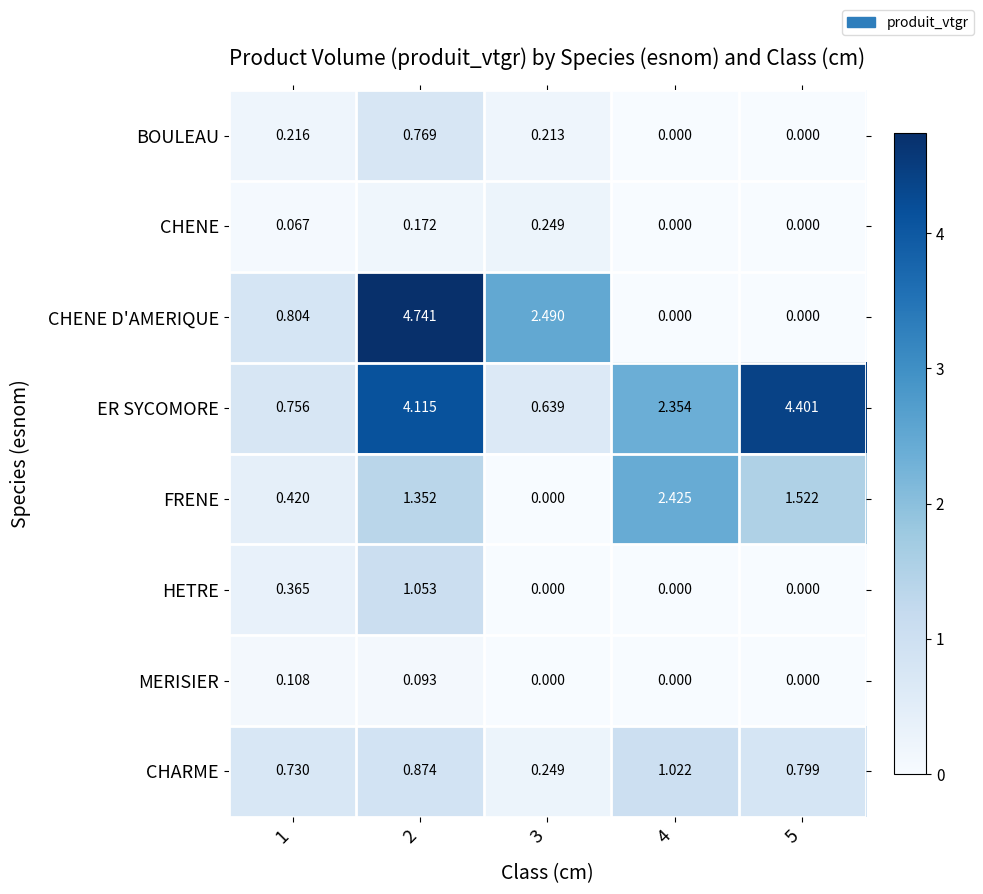

Which series has the largest total across all categories?

ER SYCOMORE